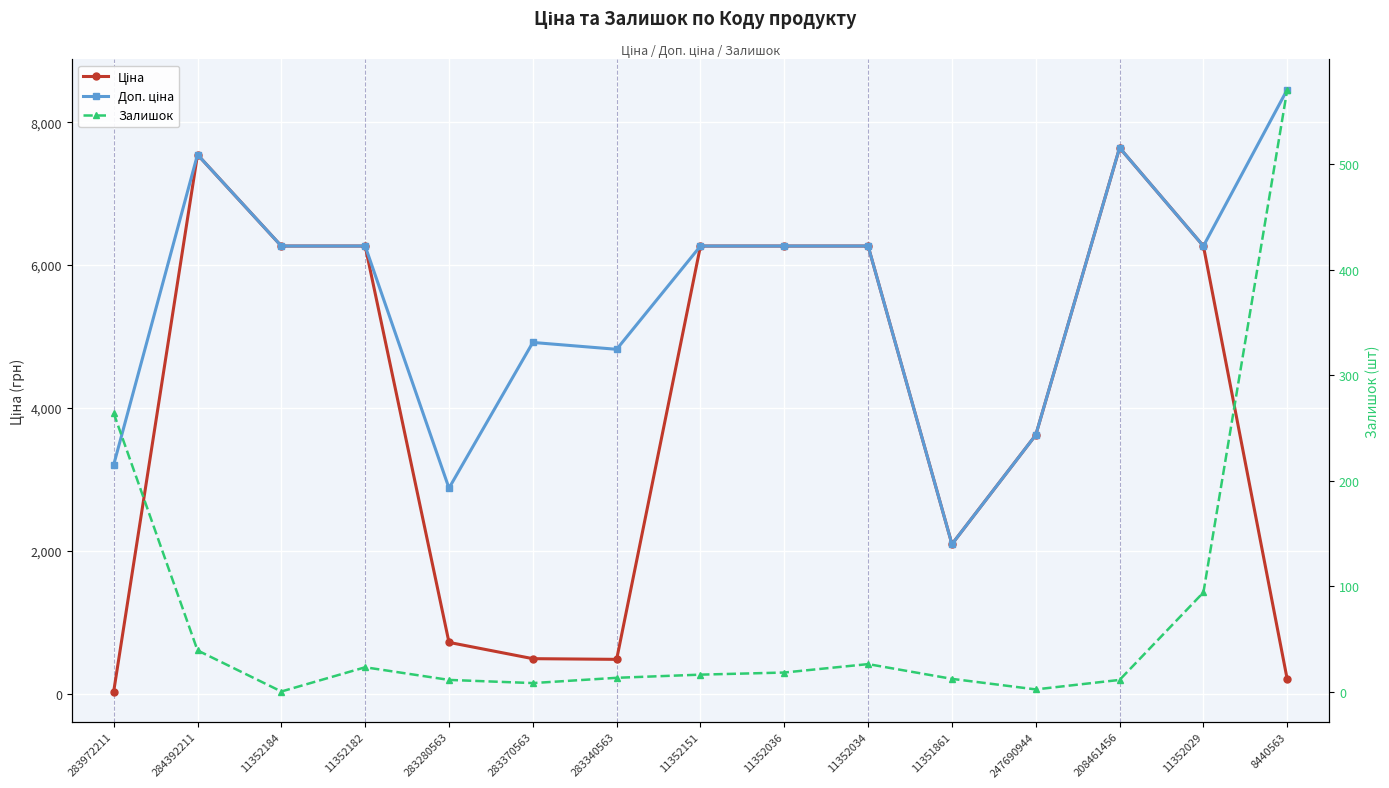

Reading left to right, list all the values displayed in this chart.

Ціна: 283972211=32.0	284392211=7545.9	11352184=6266.7	11352182=6266.7	283280563=719.6	283370563=491.7	283340563=482.1	11352151=6266.7	11352036=6266.7	11352034=6266.7	11351861=2094.3	247690944=3622.2	208461456=7641.9	11352029=6266.7	8440563=201.3
Доп. ціна: 283972211=3205.0	284392211=7545.9	11352184=6266.7	11352182=6266.7	283280563=2878.5	283370563=4917.4	283340563=4821.4	11352151=6266.7	11352036=6266.7	11352034=6266.7	11351861=2094.0	247690944=3622.2	208461456=7641.9	11352029=6266.7	8440563=8456.7
Залишок: 283972211=264.0	284392211=39.0	11352184=0.0	11352182=23.0	283280563=11.0	283370563=8.0	283340563=13.0	11352151=16.0	11352036=18.0	11352034=26.0	11351861=12.0	247690944=2.0	208461456=11.0	11352029=94.0	8440563=571.0